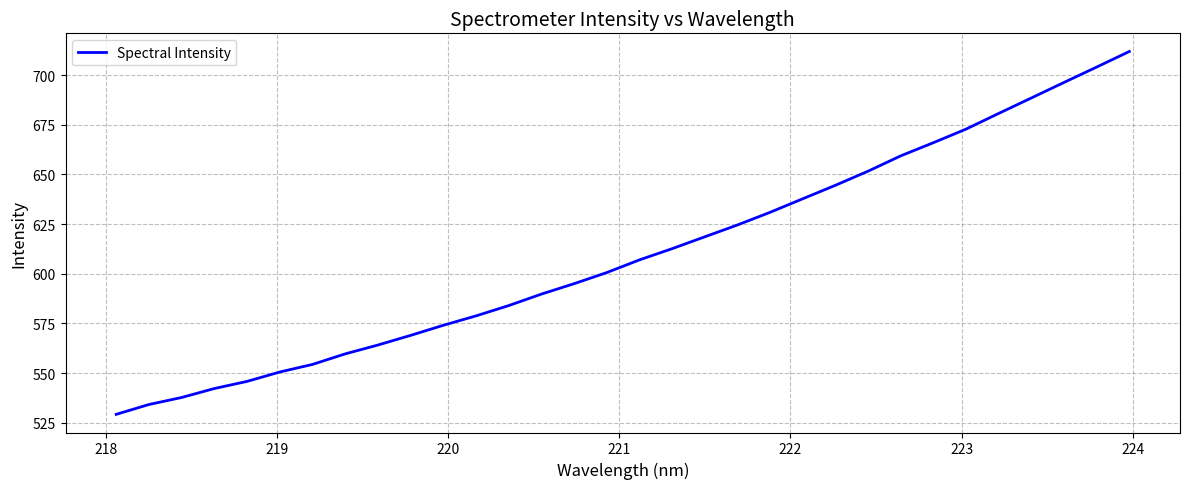

What is the smallest value displayed?

529.2